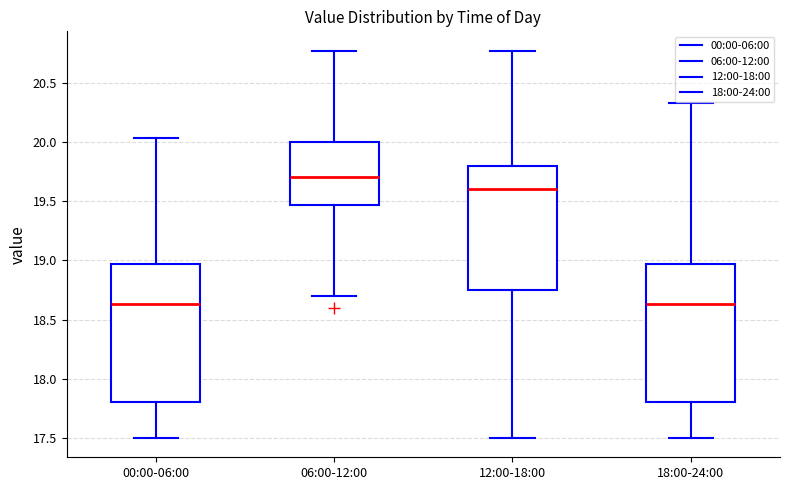

Reading left to right, read every box against the y-axis: the position of its median line, the range the box covers, and the ends of its whiskers. The values are not printed on the chart, so give them approximately, as read against the axis.

00:00-06:00: median 18.65, box 17.80 to 18.95, whiskers 17.50 to 20.05
06:00-12:00: median 19.70, box 19.45 to 20.00, whiskers 18.70 to 20.75
12:00-18:00: median 19.60, box 18.75 to 19.80, whiskers 17.50 to 20.75
18:00-24:00: median 18.65, box 17.80 to 18.95, whiskers 17.50 to 20.35